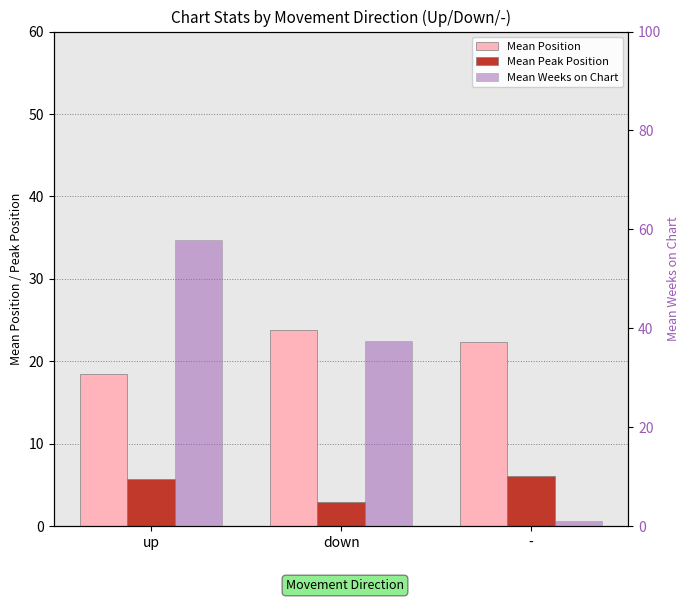

What value does the Mean Position series have at up?

18.4